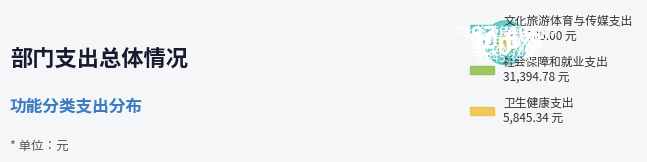

True or false: 文化旅游体育与传媒支出 accounts for 87% of the total.

True